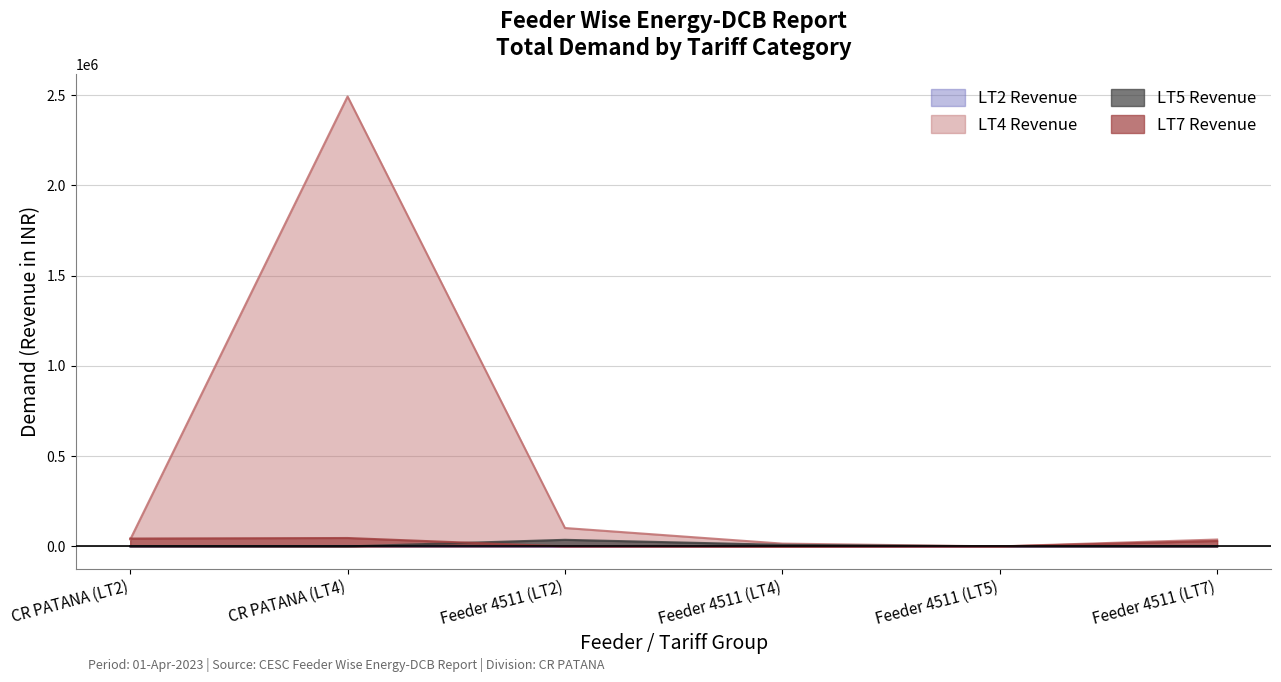

How many intersections are there between LT2 Revenue and LT5 Revenue?

2